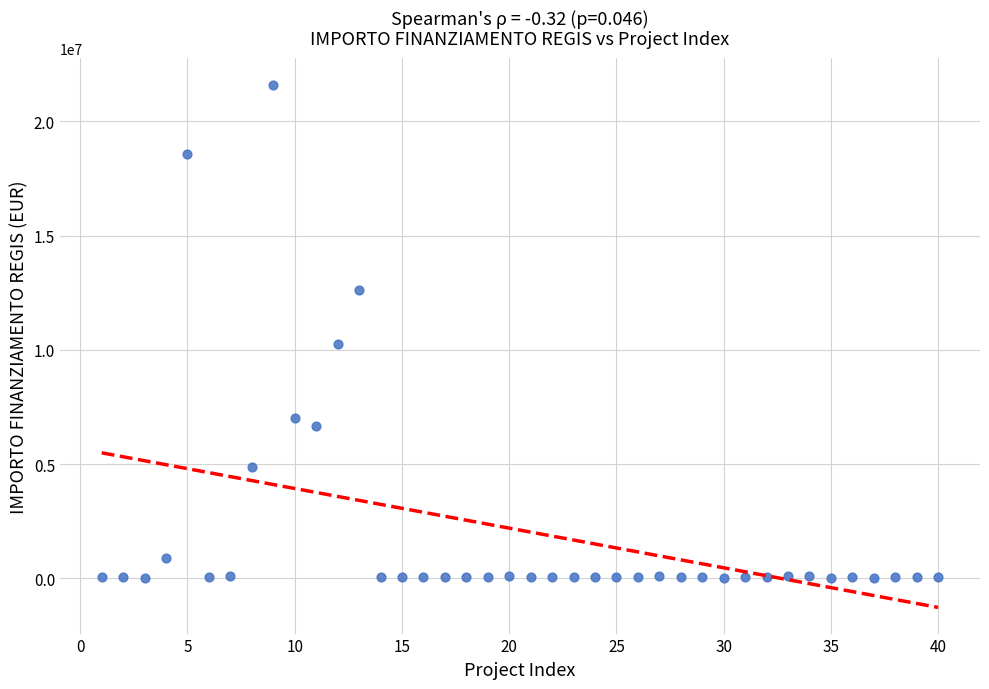

What is the range of X values (max minus min)?

39.0